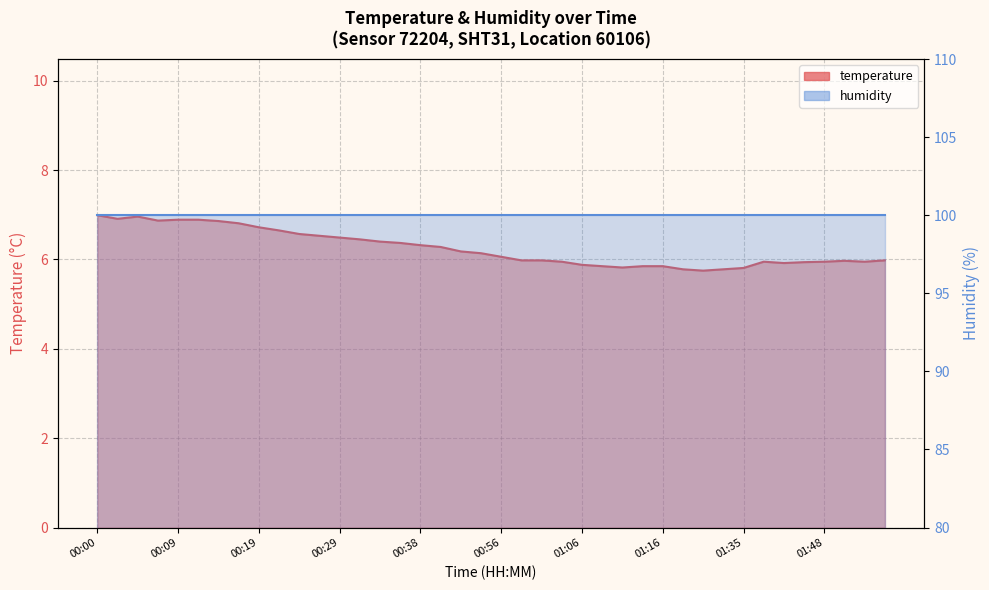

Is it true that the value at 00:07 is 11.0?

False